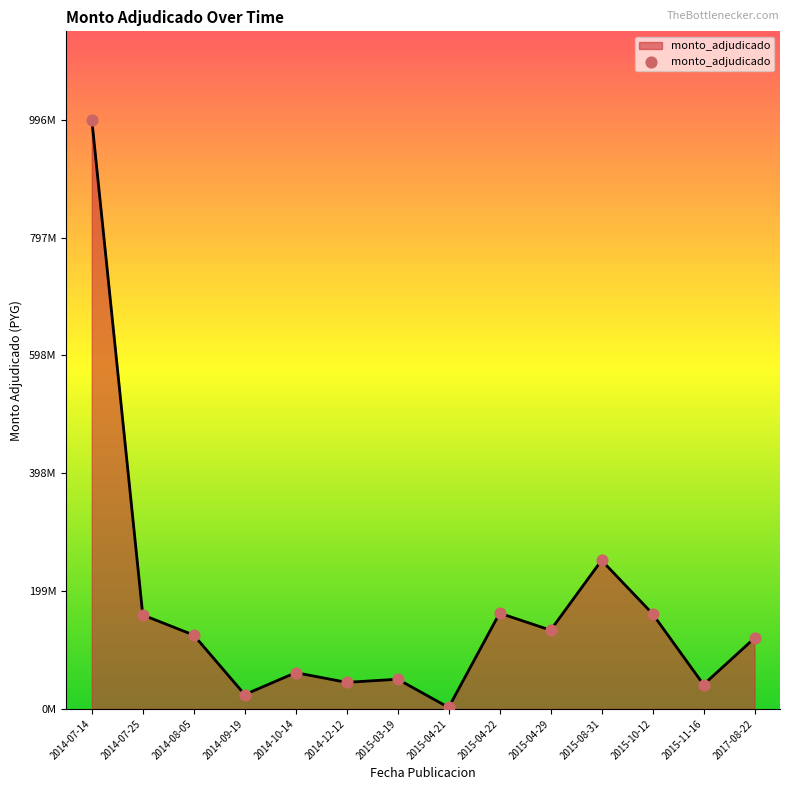

Which has a higher value, 2014-07-14 or 2015-10-12?

2014-07-14